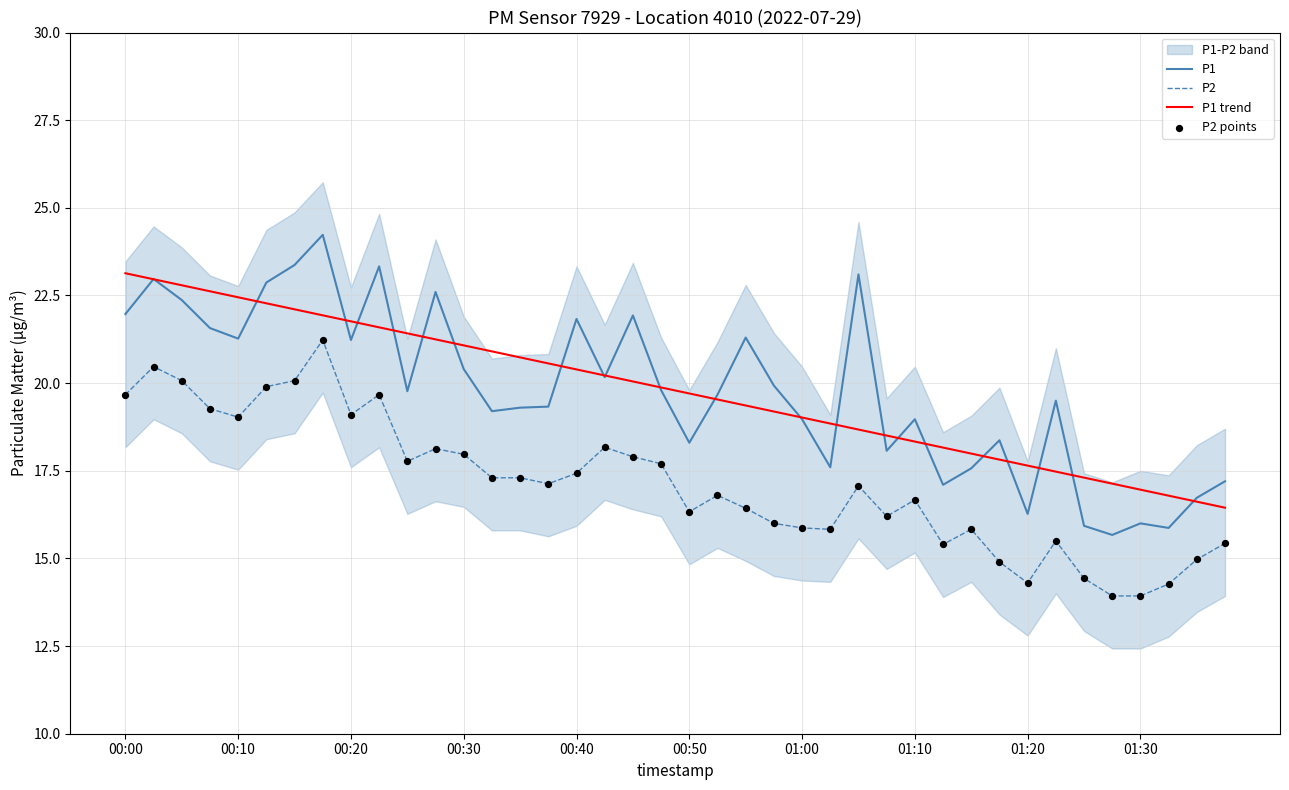

What are all the series names shown in the legend?

P1, P2, P1 trend, P2 points